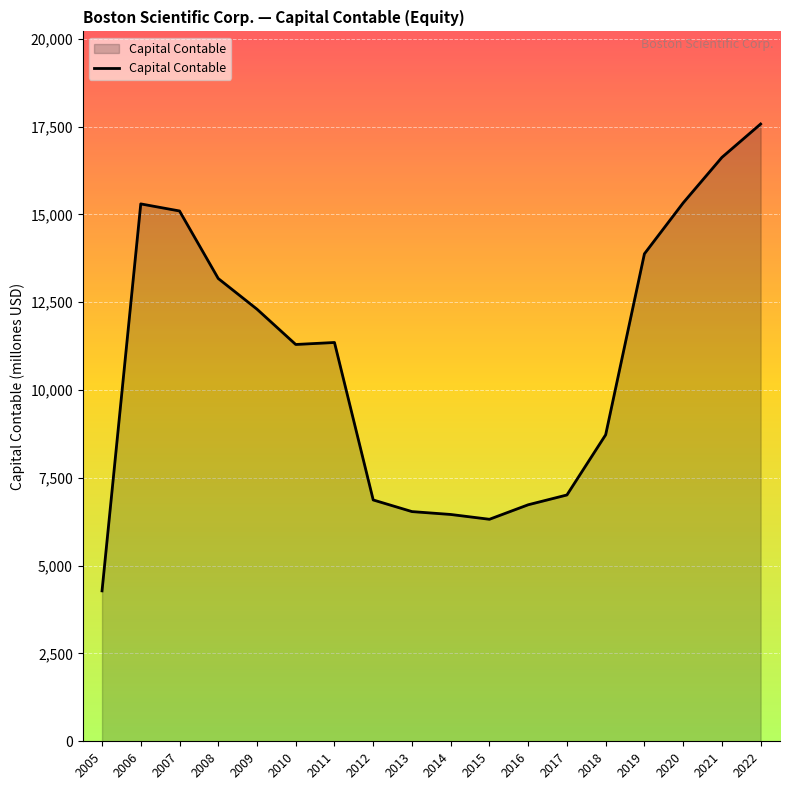

True or false: the data shows 1438 at 2005.

False